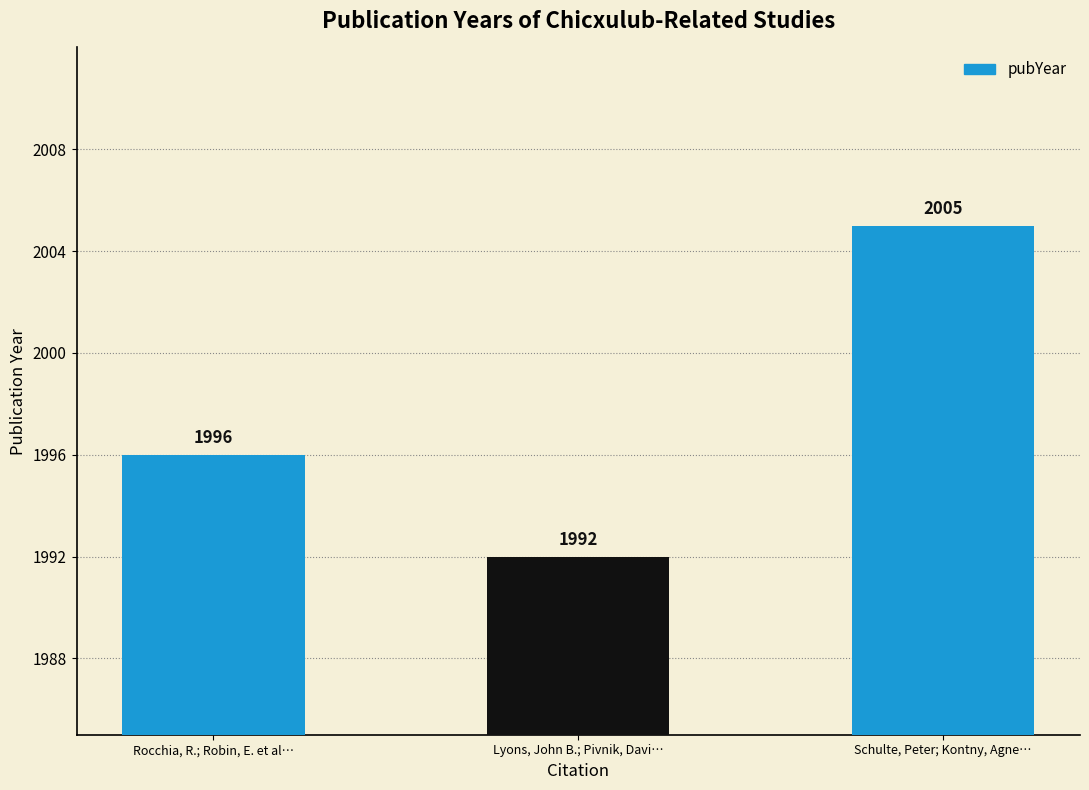

Which label corresponds to the smallest value in the chart?

Lyons, John B.; Pivnik, Davi…